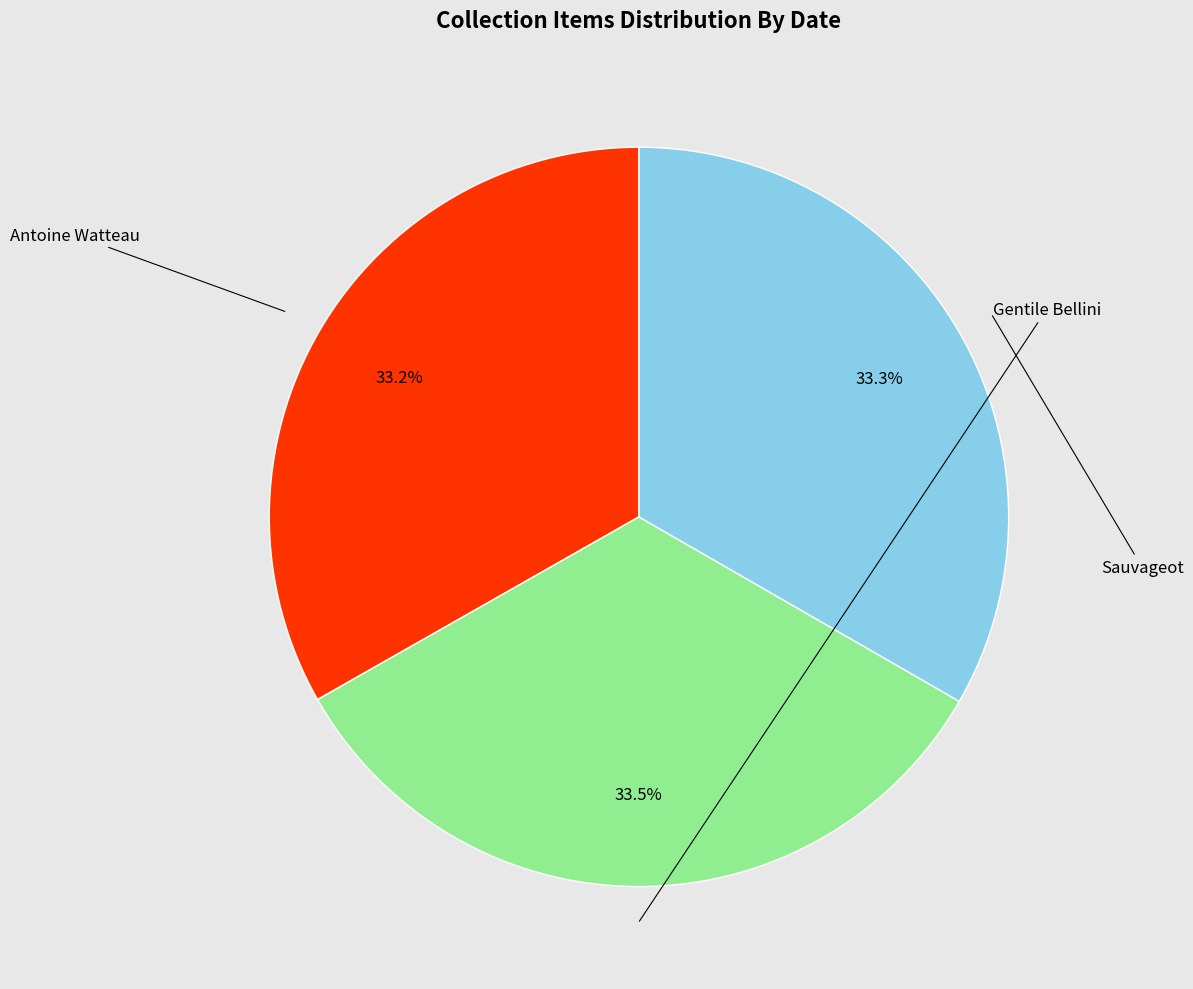

What percentage is the Antoine Watteau slice, to the nearest percent?

33%